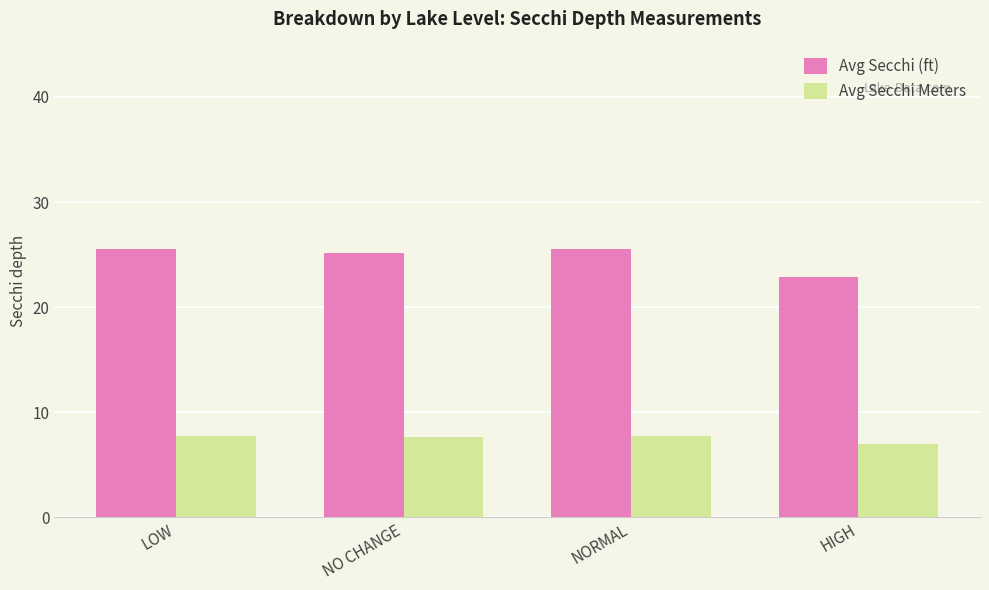

Which series has the widest spread of values?

Avg Secchi (ft)